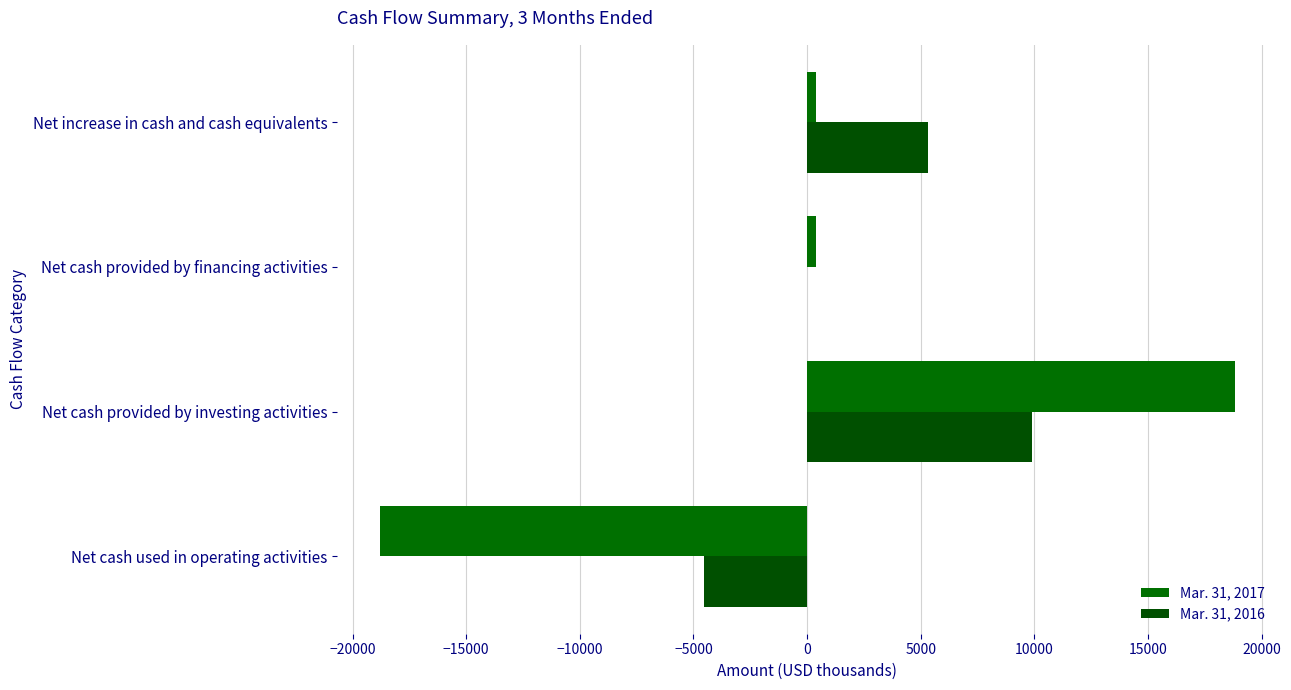

What is the value of the Mar. 31, 2017 bar at the 3rd from the left?

383